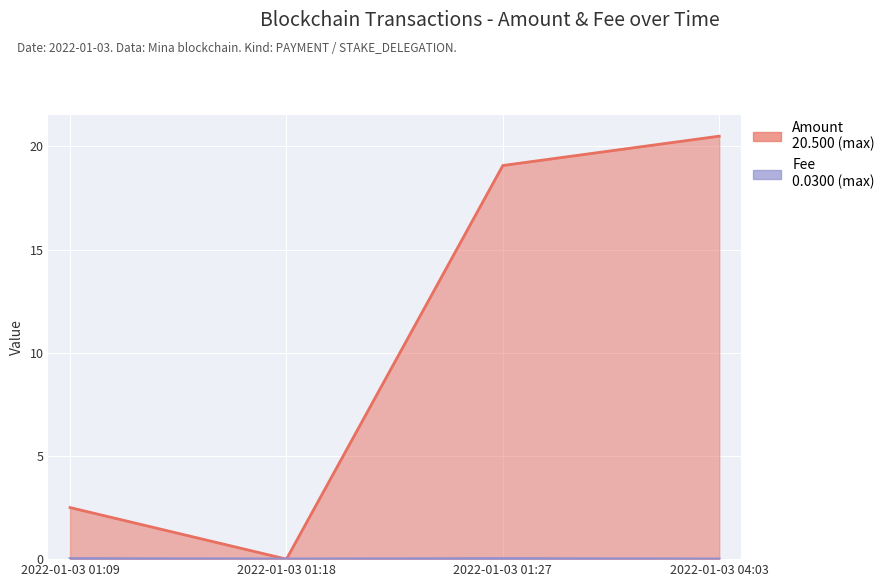

What position from the right is 2022-01-03 04:03?

1